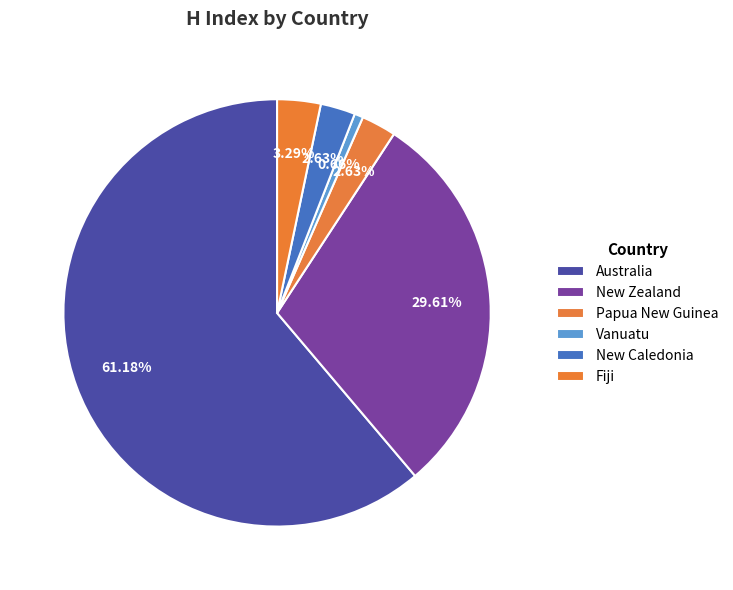

How many segments does this pie chart have?

6